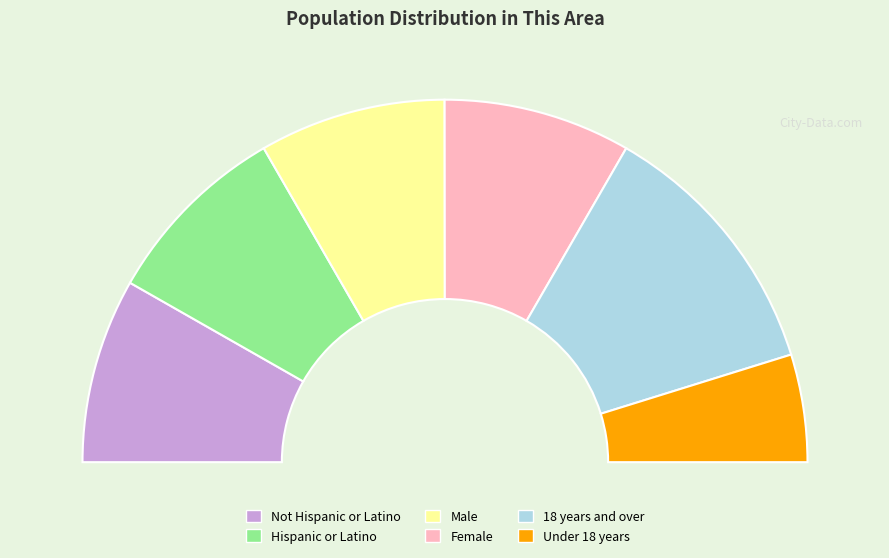

Count the number of slices in the pie.

6